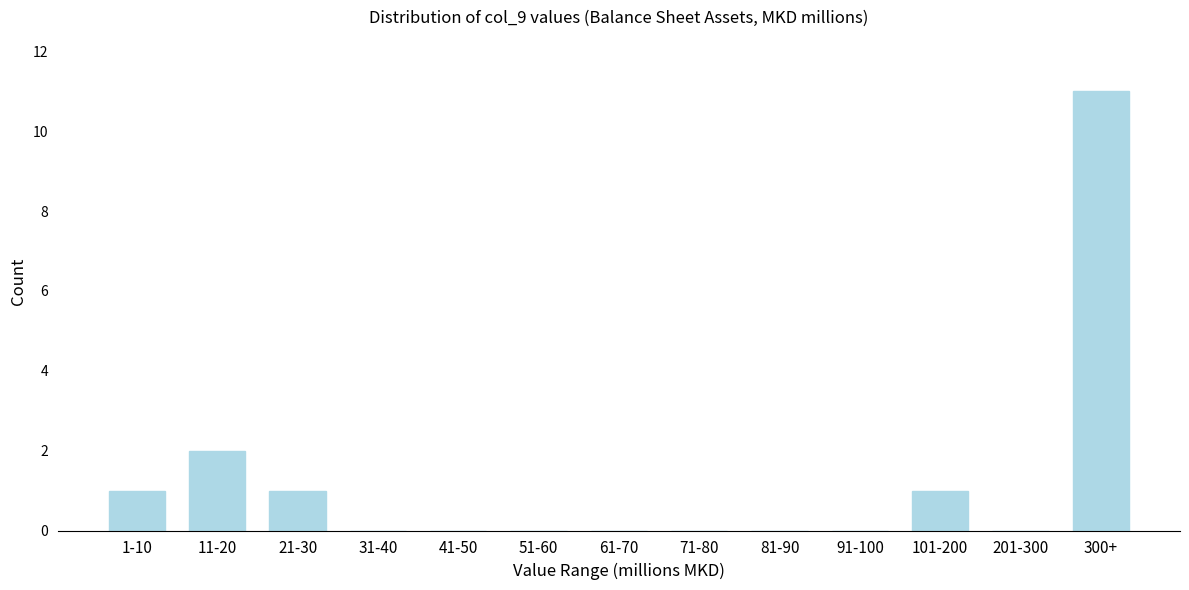

Reading right to left, what are all the values shown in this chart?

300+=11	201-300=0	101-200=1	91-100=0	81-90=0	71-80=0	61-70=0	51-60=0	41-50=0	31-40=0	21-30=1	11-20=2	1-10=1